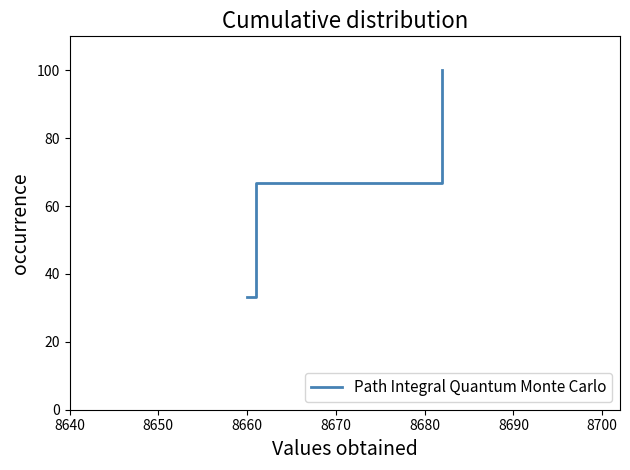

What is the difference between the maximum and minimum values?

66.7